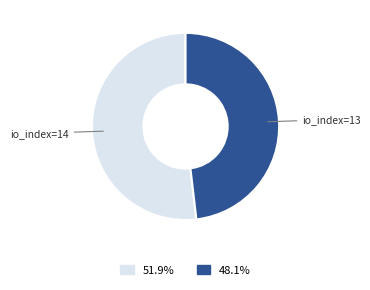

How many segments does this pie chart have?

2